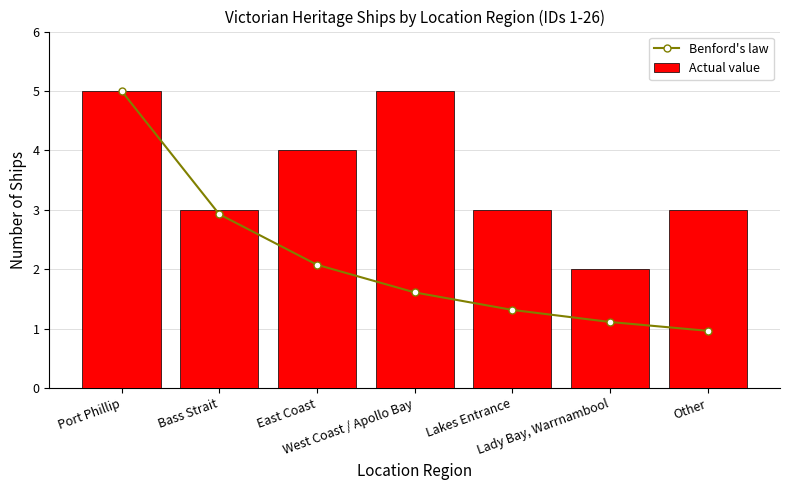

What value does the Benford's law series have at East Coast?

2.1